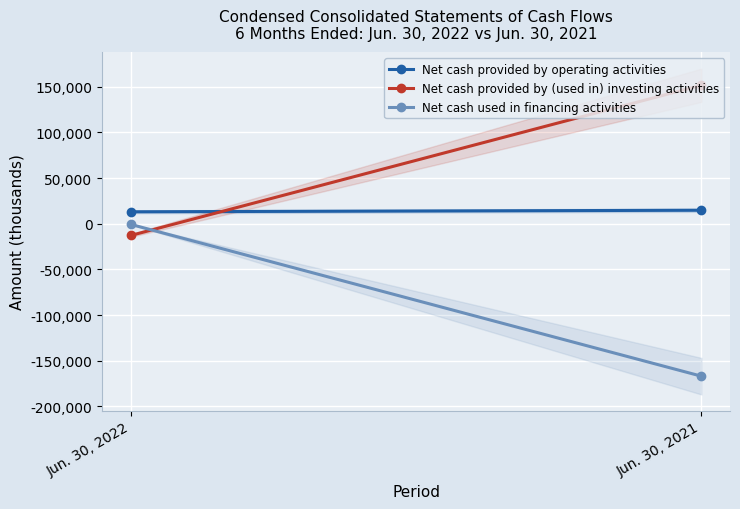

How many data points does each series have?

2